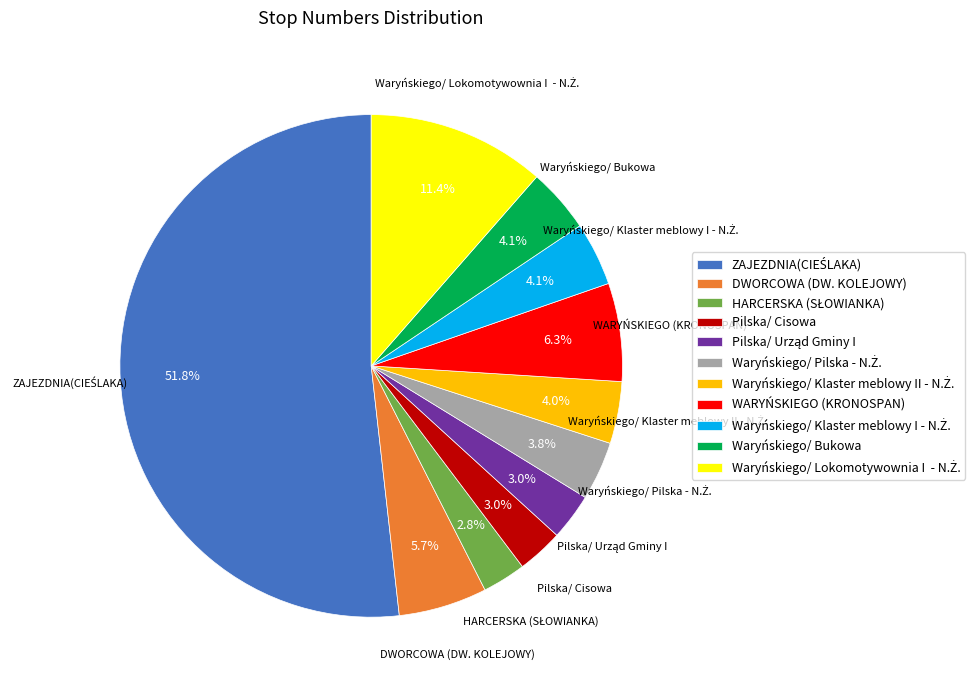

How much of the chart is everything except WARYŃSKIEGO (KRONOSPAN)?

93.7%